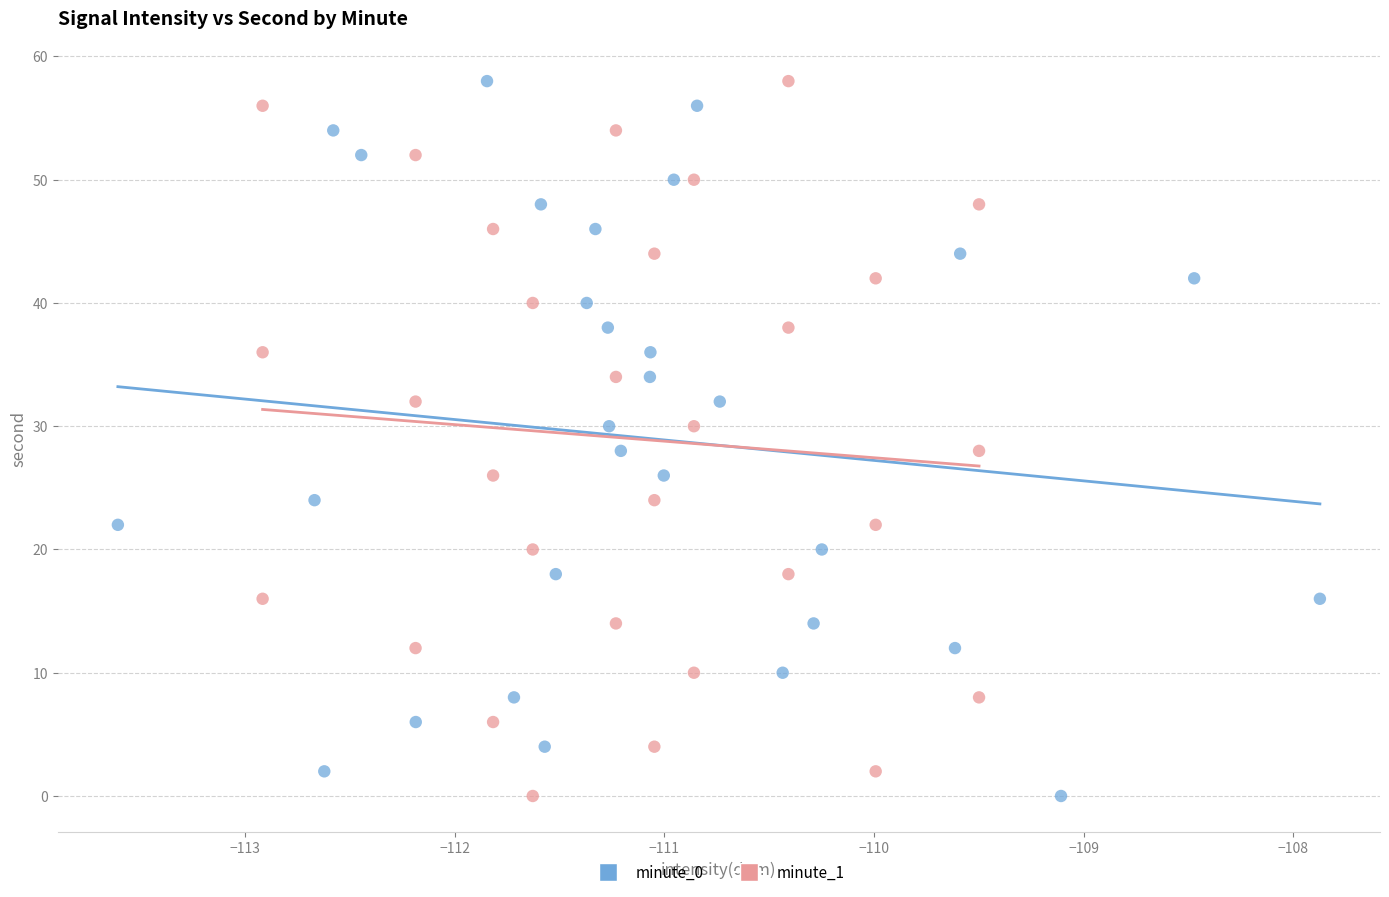

What are all the series names shown in the legend?

minute_0, minute_1